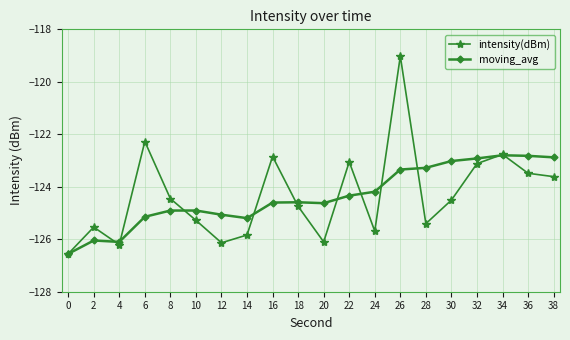

Is the value of moving_avg at 2 greater than the value of intensity(dBm) at 0?

Yes